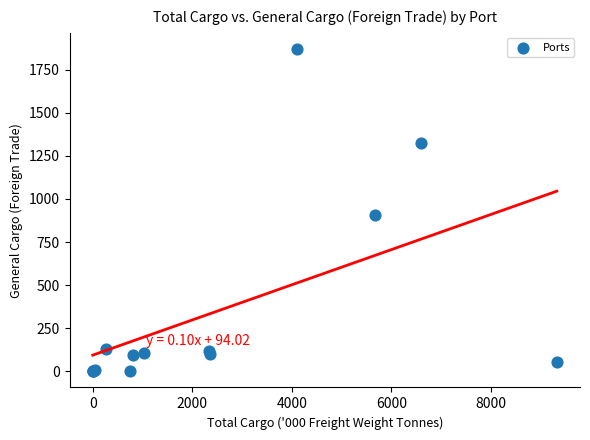

What Y value in the scatter plot is closest to 934?

906.5